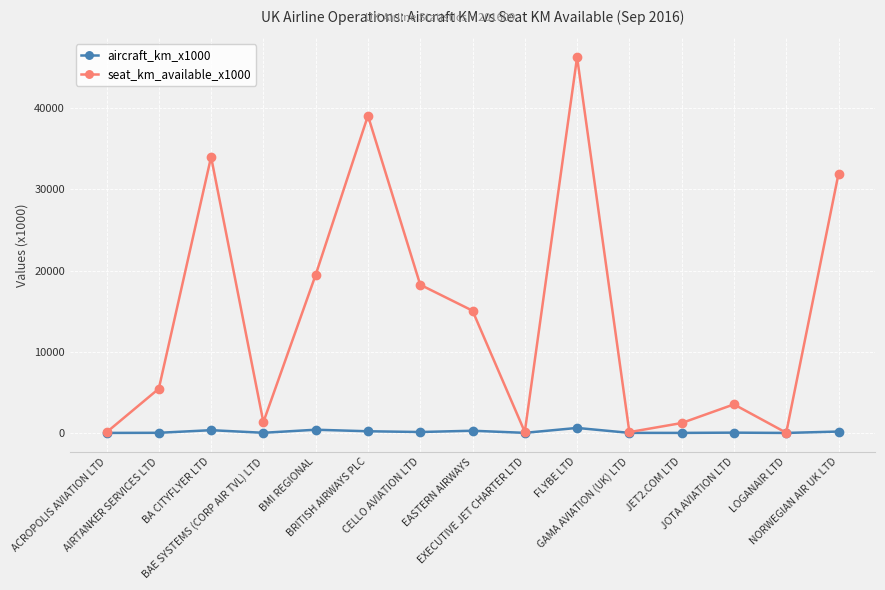

What position from the right is JET2.COM LTD?

4